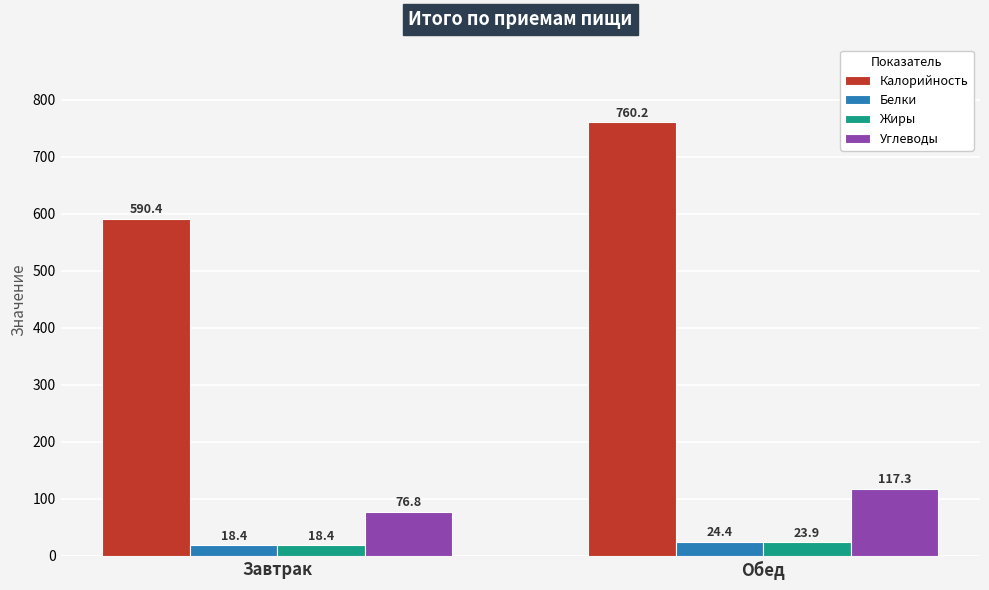

What is the label of the 1st bar from the right?

Обед